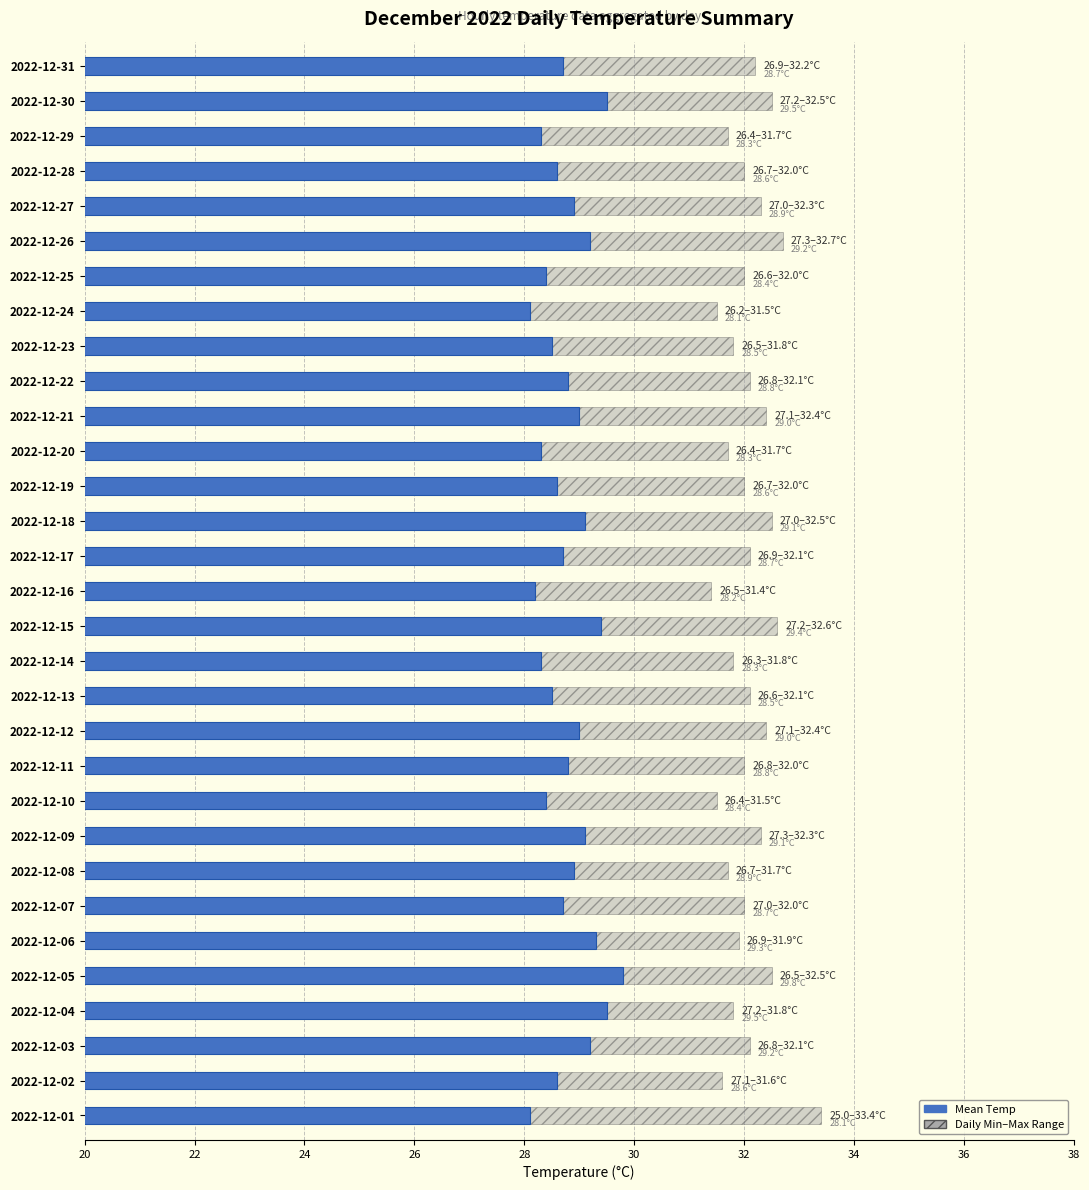

What is the change in value from 2022-12-23 to 2022-12-30?

+1.0